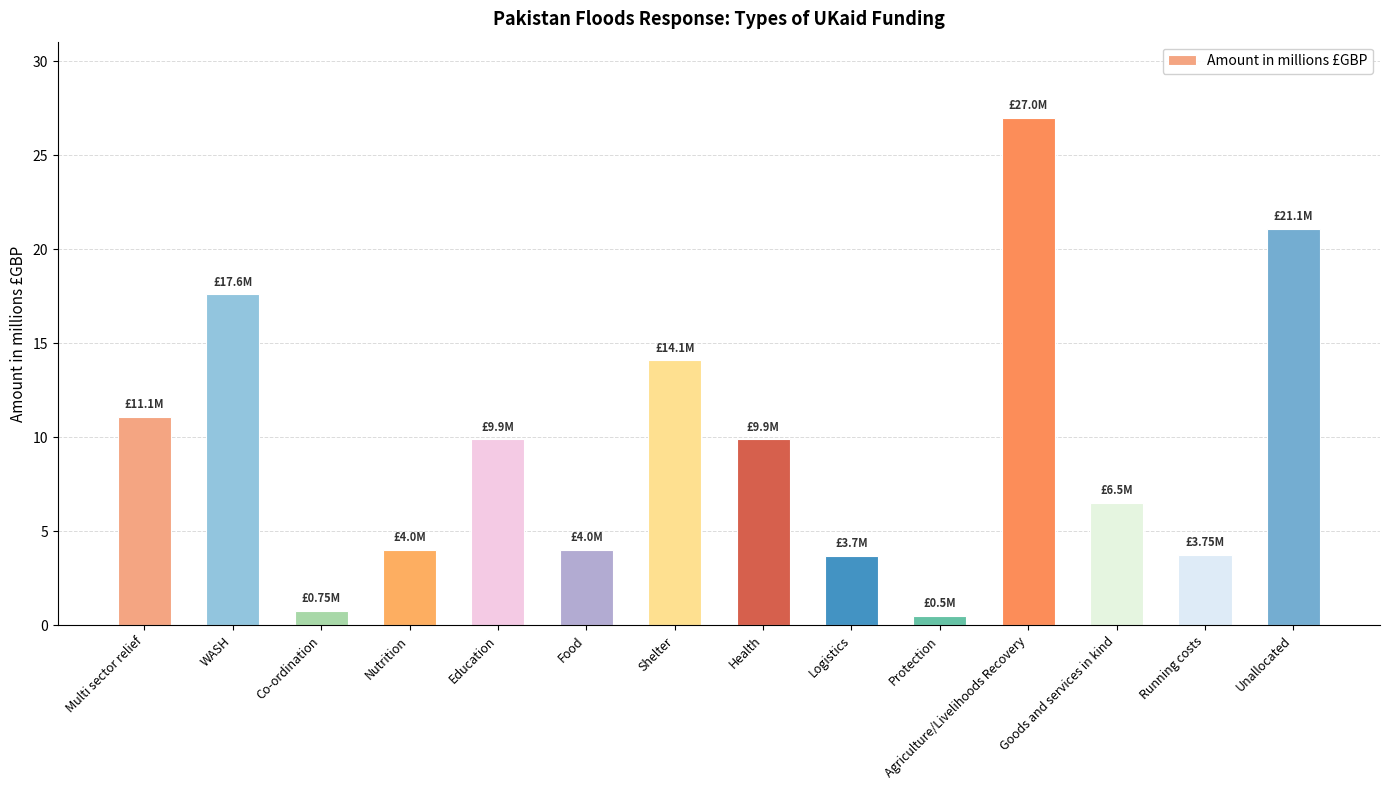

What value does the data have at Goods and services in kind?

6.5